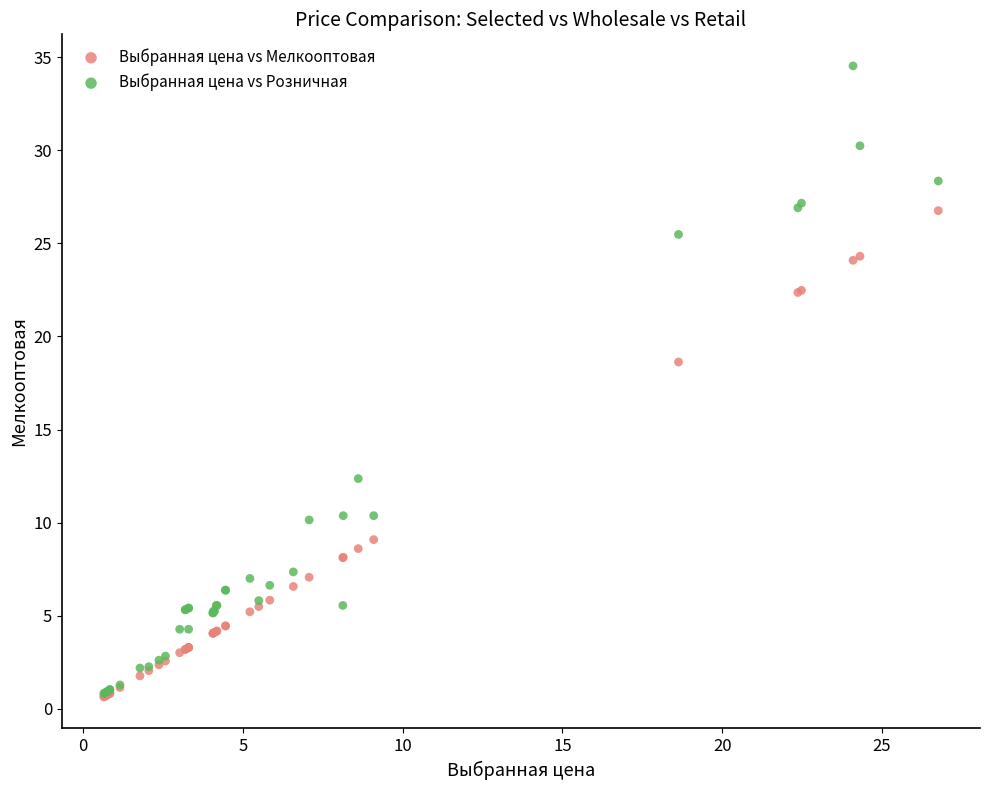

Across all series, what Y value is closest to 17?

18.6